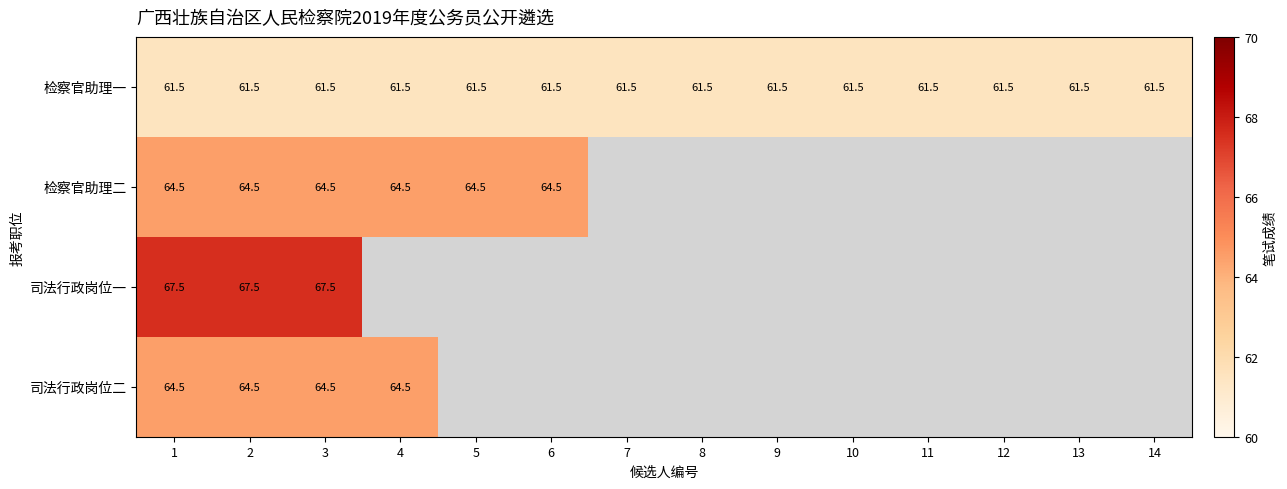

What is the sum of all 检察官助理一 values?

861.0